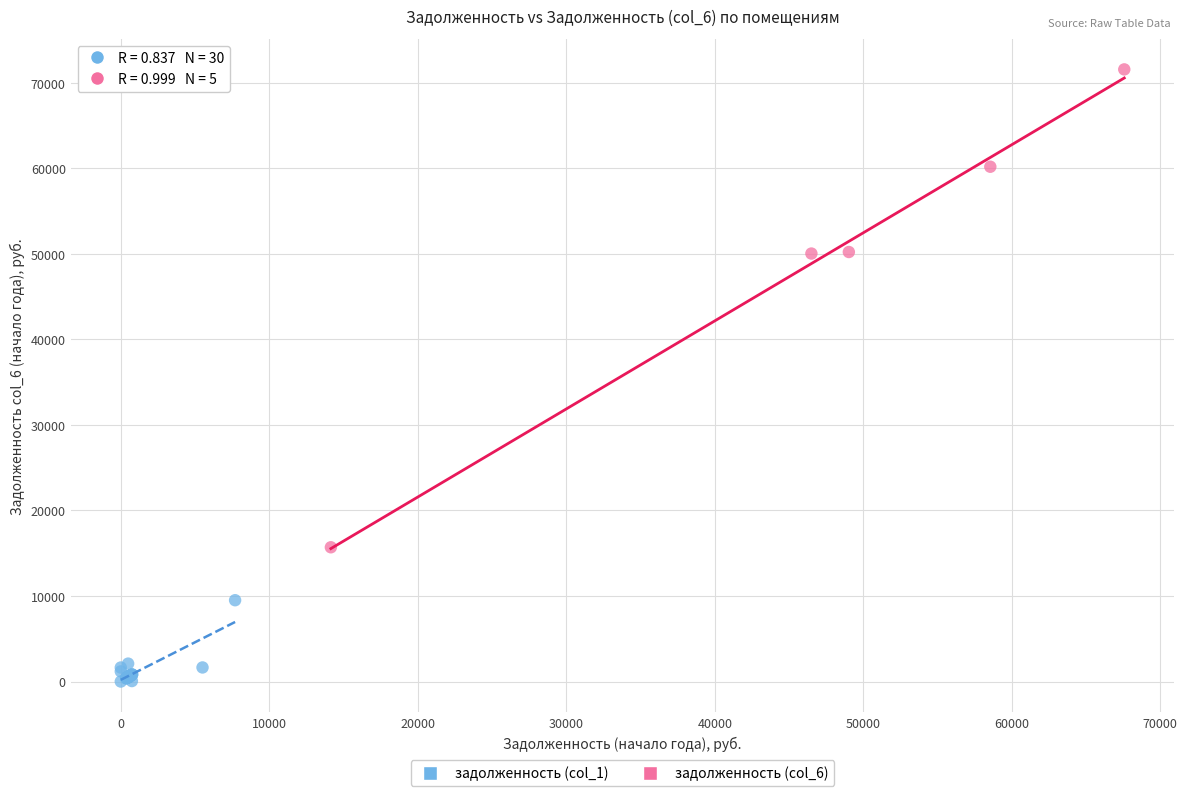

Which series reaches the maximum Y coordinate?

задолженность (col_6)